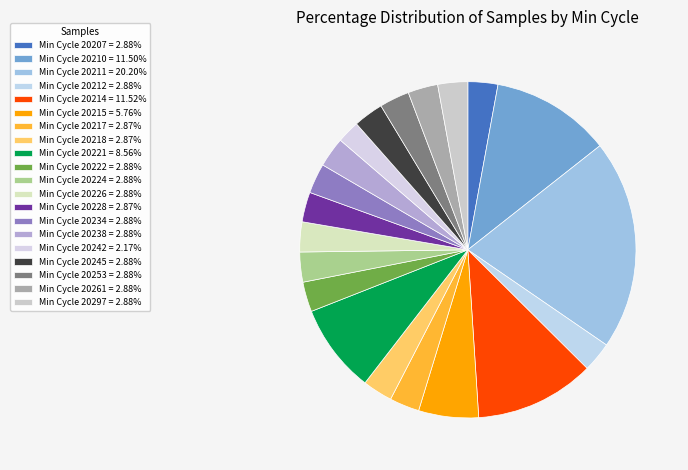

How many segments does this pie chart have?

20